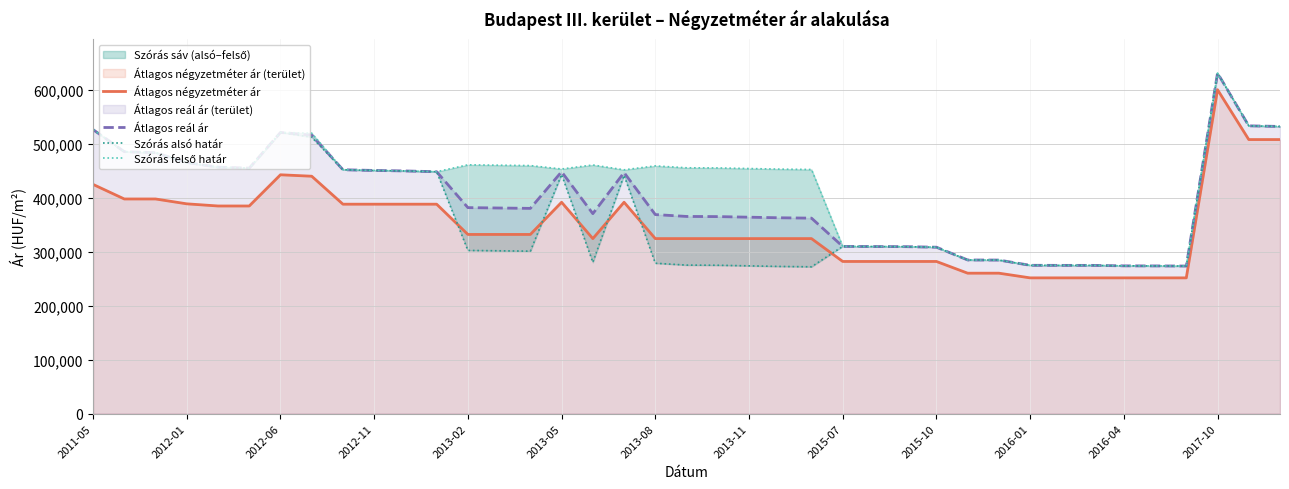

What is the highest value of the Átlagos reál ár series?

631437